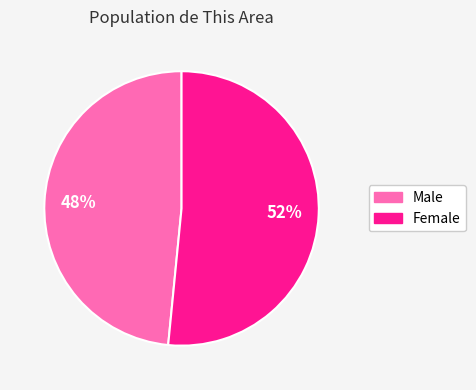

Is it true that Female is 52% of the pie?

True